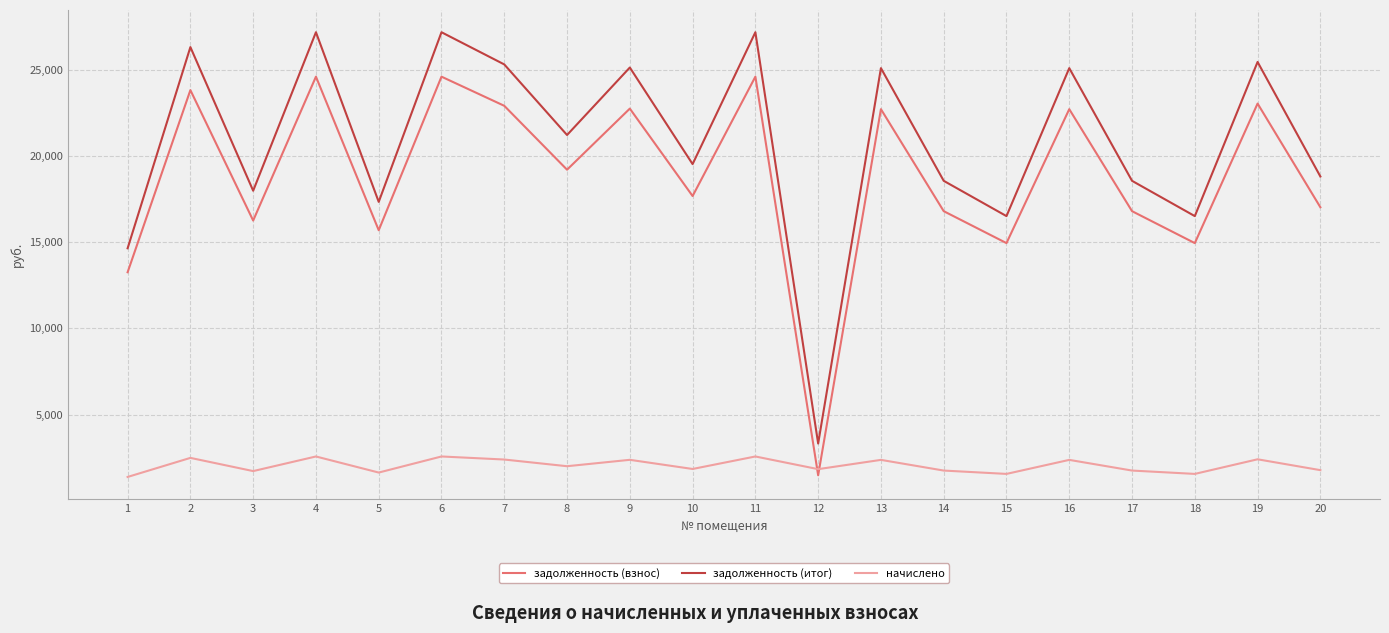

Is it true that задолженность (итог) equals 22857.0 at 1?

False